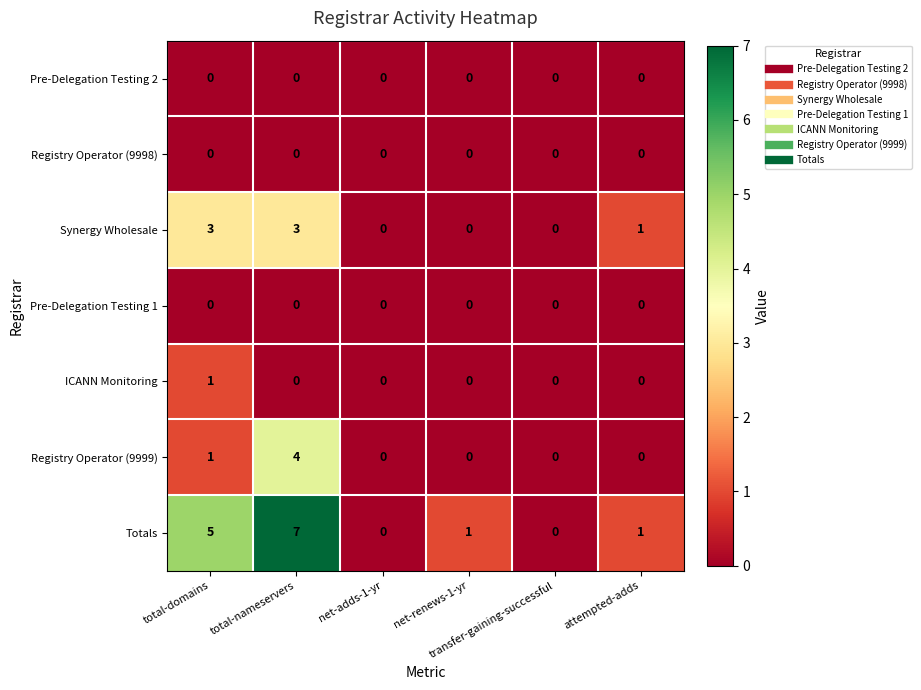

Which series has the widest spread of values?

Totals